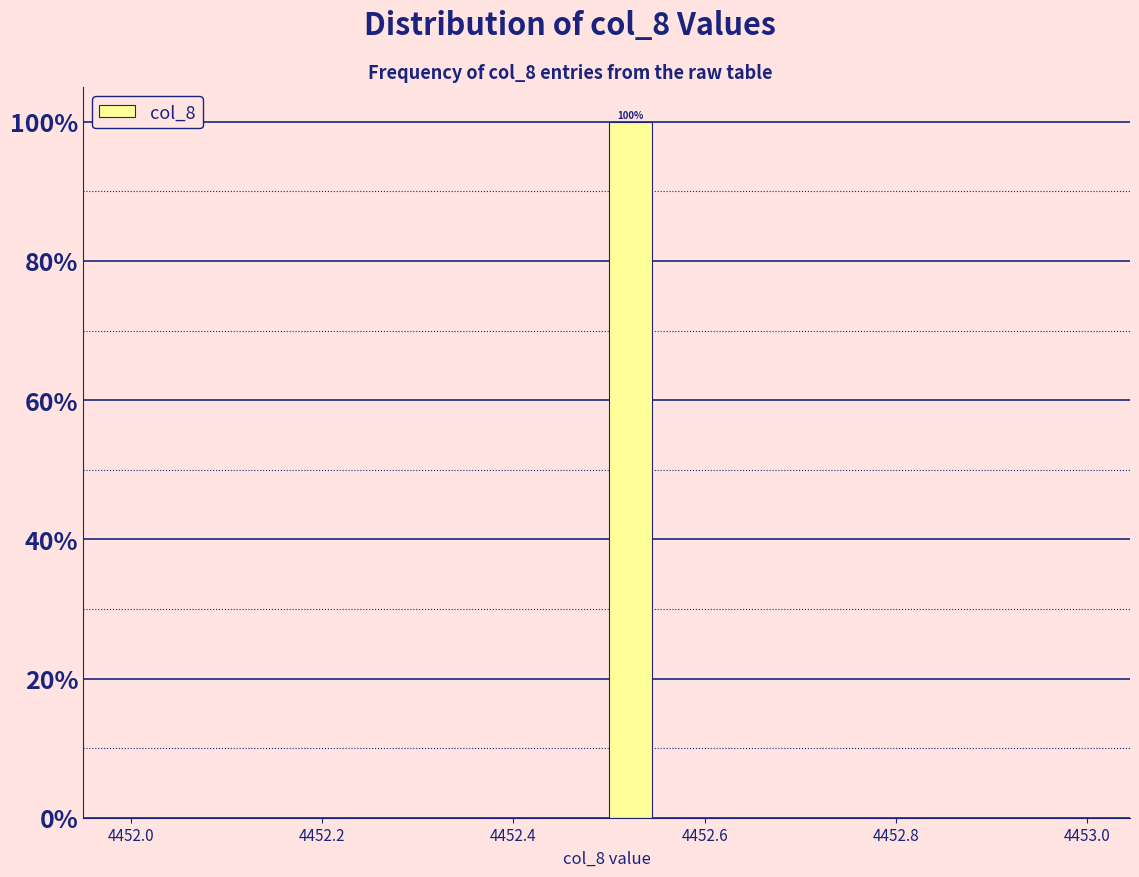

Read against the x-axis, roughly where is the centre of the tallest bar?

4452.52